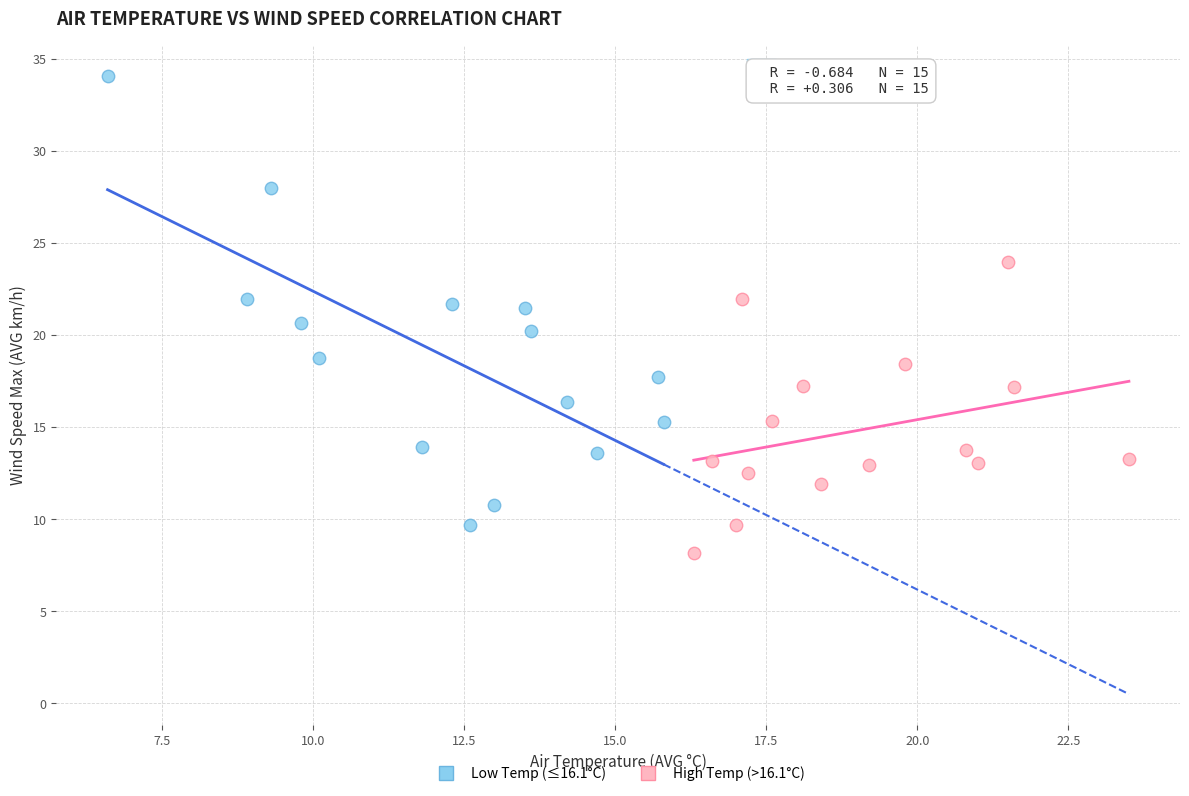

Which series reaches the minimum Y coordinate?

High Temp (>16.1°C)